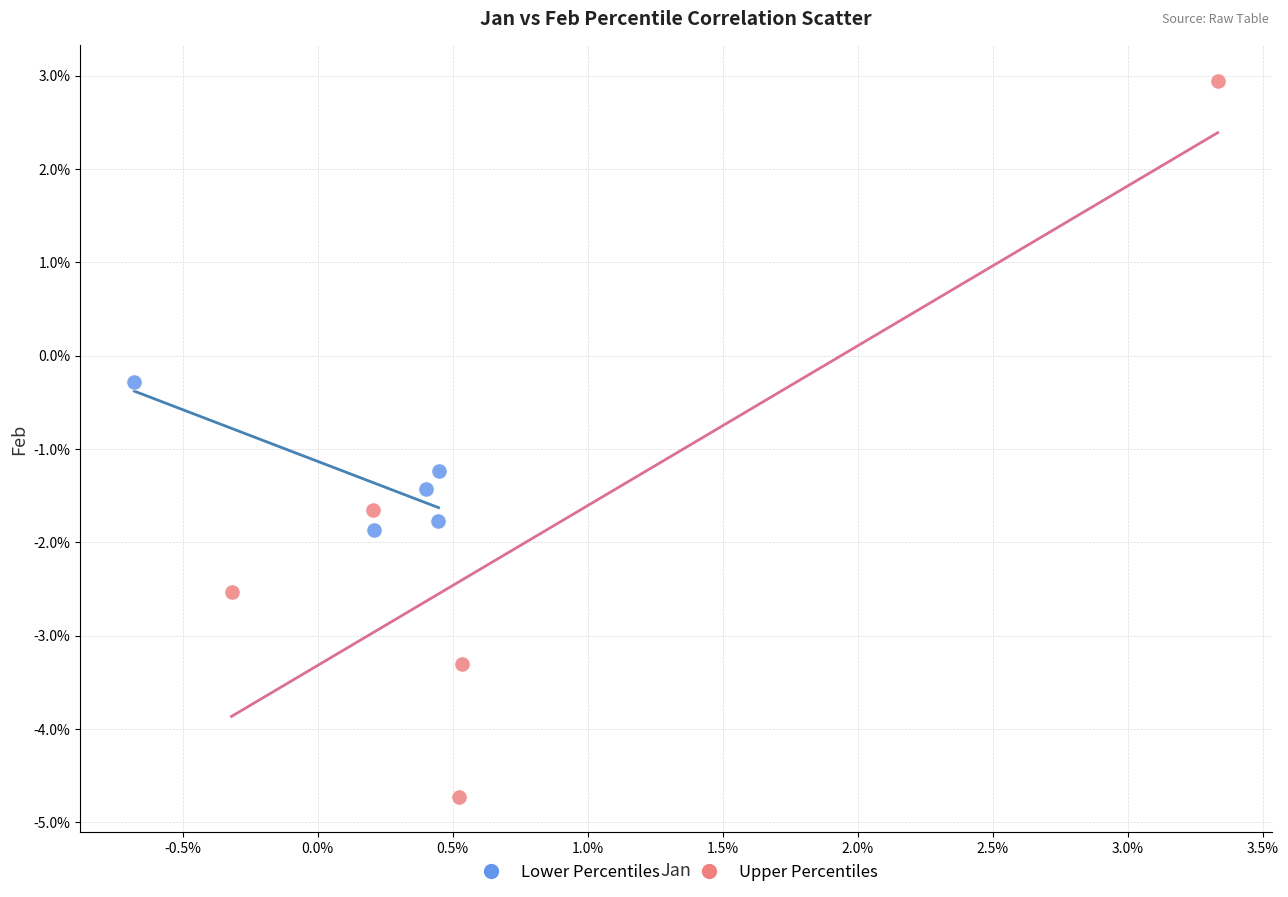

What are all the series names shown in the legend?

Lower Percentiles, Upper Percentiles